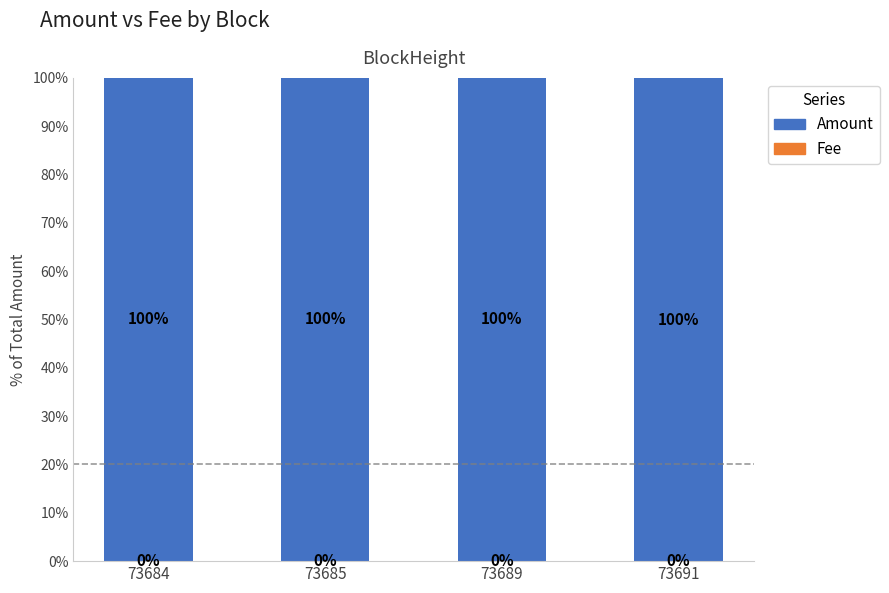

What is the total value across all series at 73685?

100.0